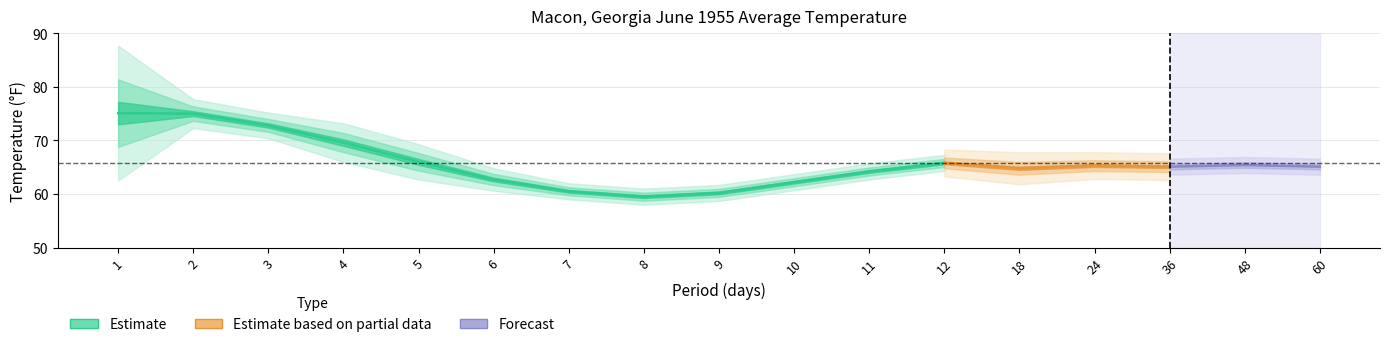

What is the minimum value for 1991-2020 Mean?

59.7